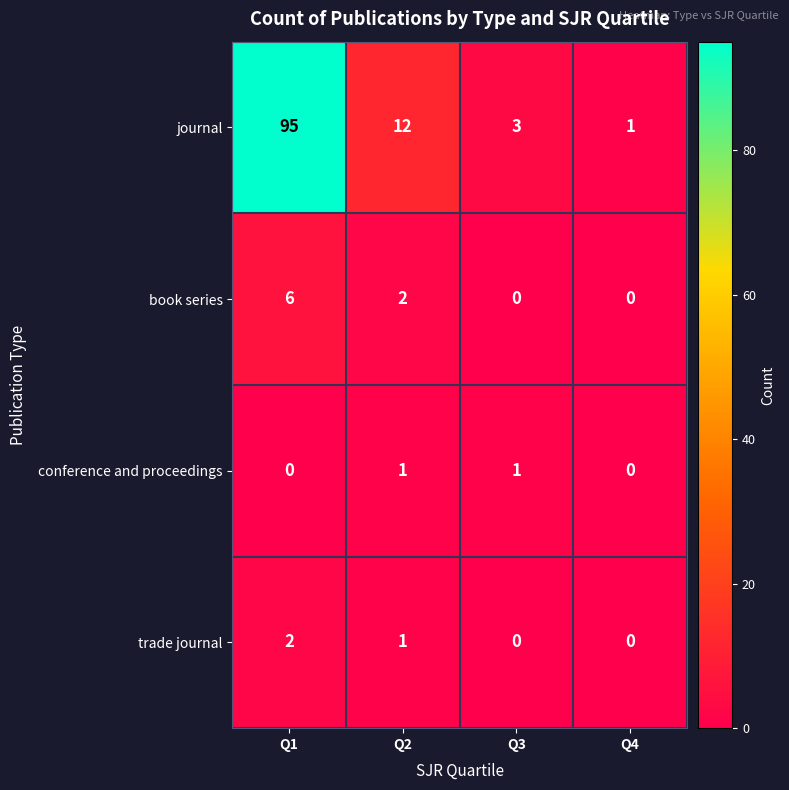

Reading right to left, what are all the values shown in this chart?

journal: Q4=1	Q3=3	Q2=12	Q1=95
book series: Q4=0	Q3=0	Q2=2	Q1=6
conference and proceedings: Q4=0	Q3=1	Q2=1	Q1=0
trade journal: Q4=0	Q3=0	Q2=1	Q1=2